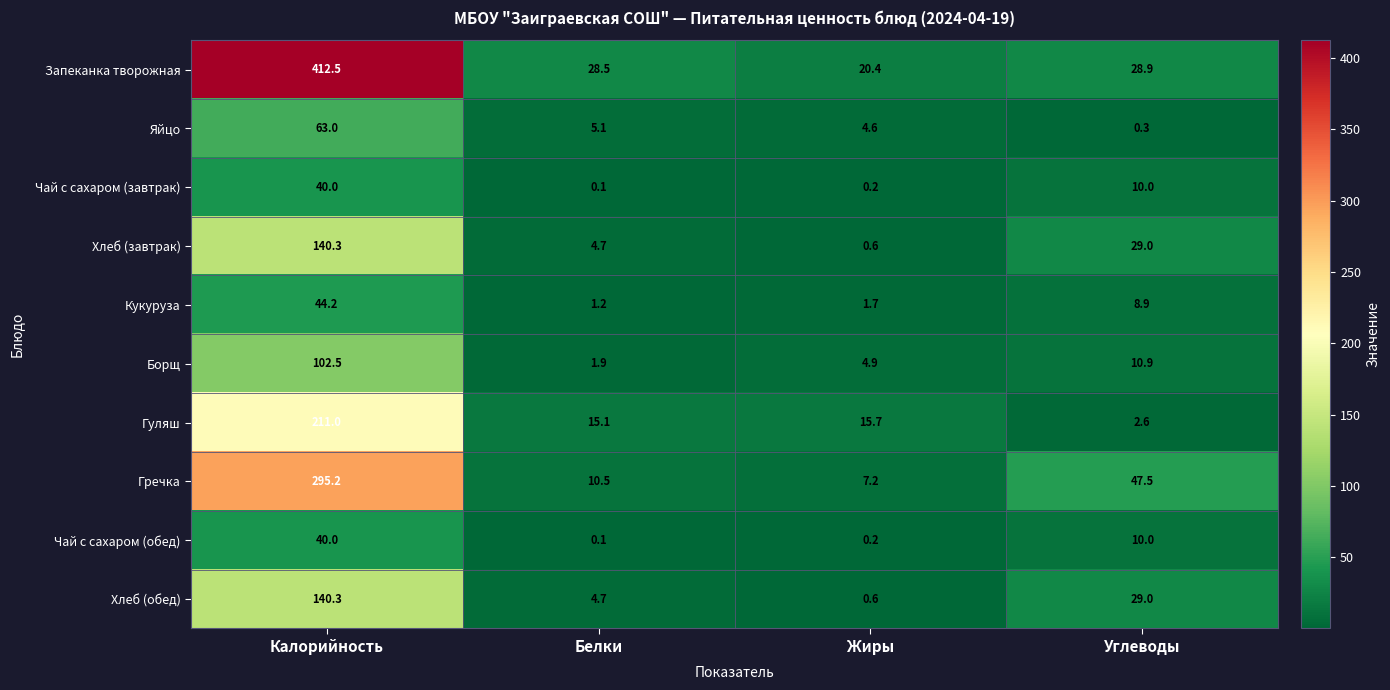

Which category has the lowest value across all series?

Белки